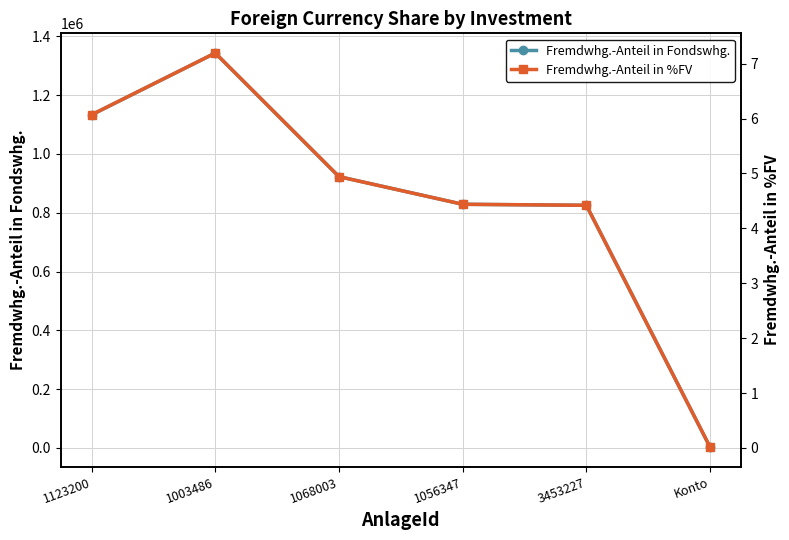

At which category does the chart reach its minimum across all series?

Konto